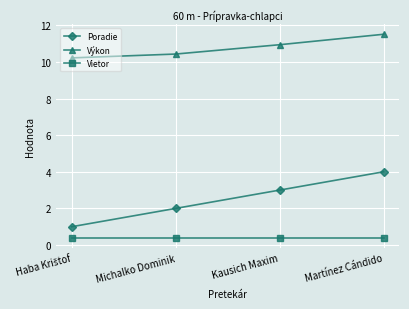

Reading left to right, extract all data points from this chart.

Poradie: 1.0	2.0	3.0	4.0
Výkon: 10.2	10.4	10.9	11.5
Vietor: 0.4	0.4	0.4	0.4